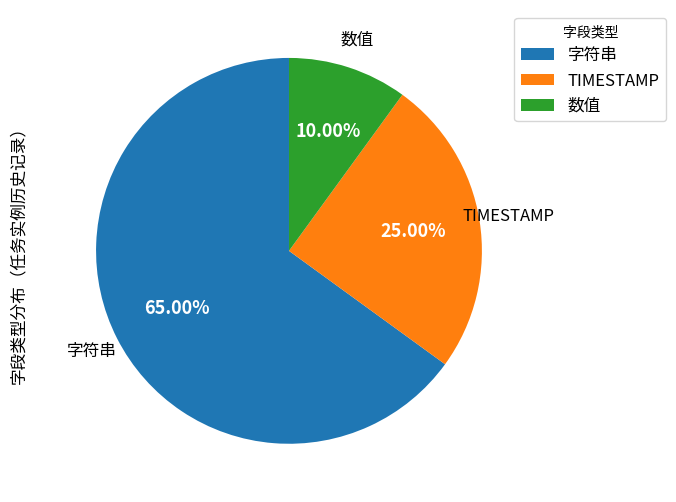

Is there any slice that represents more than half of the pie?

Yes